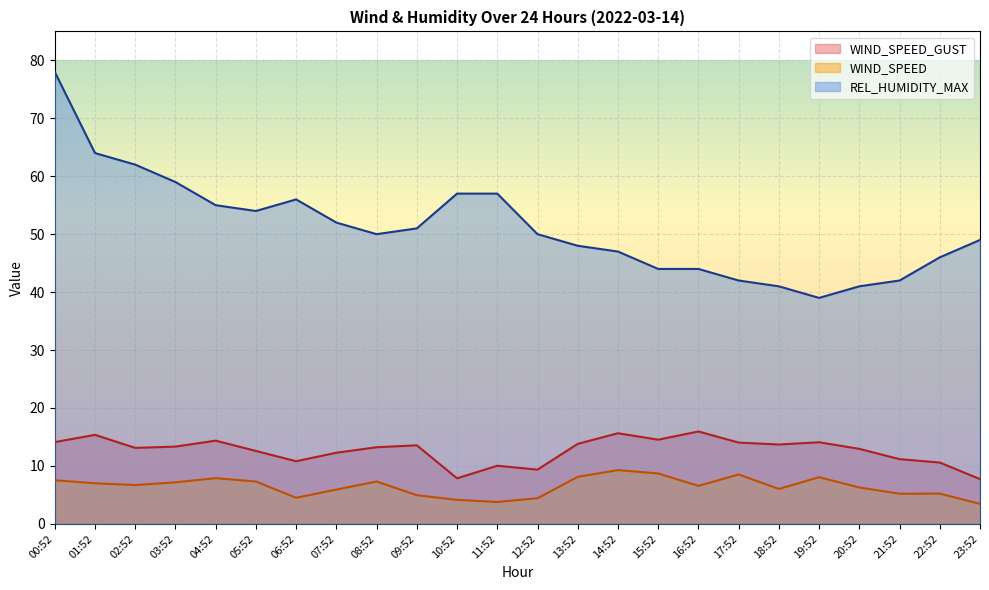

What are all the series names shown in the legend?

WIND_SPEED_GUST, WIND_SPEED, REL_HUMIDITY_MAX